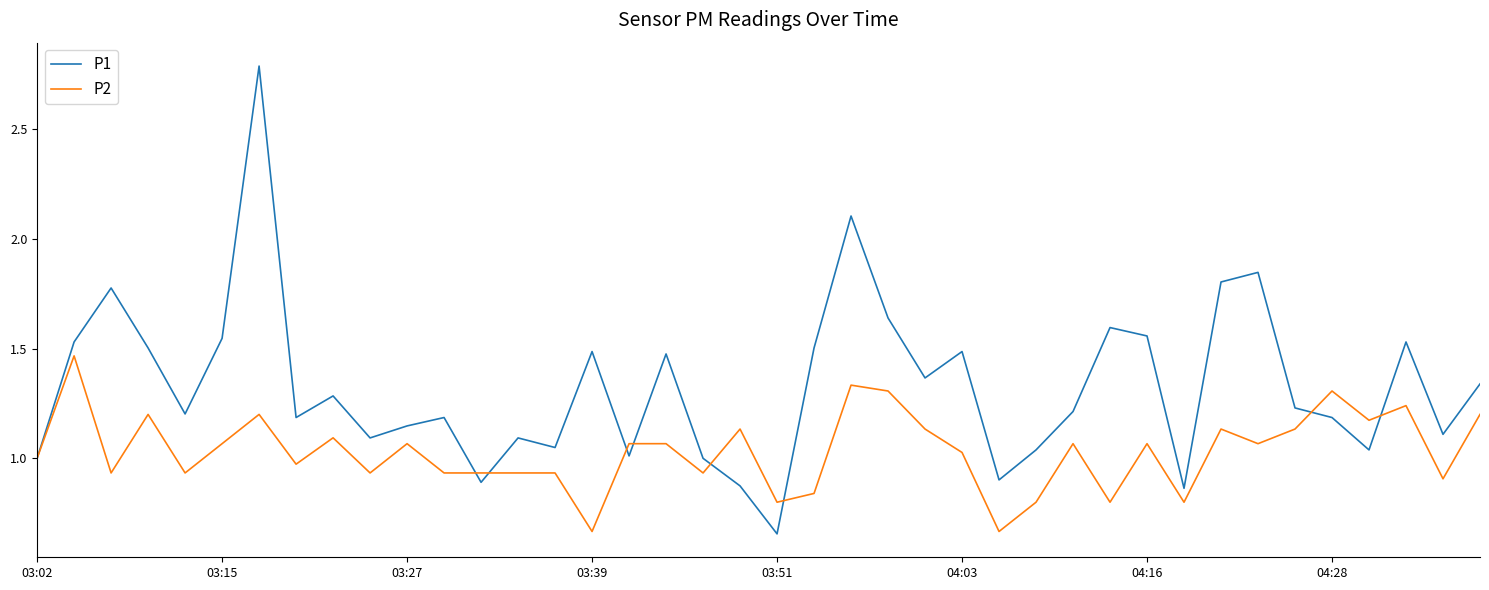

Which series has the largest range (max minus min)?

P1